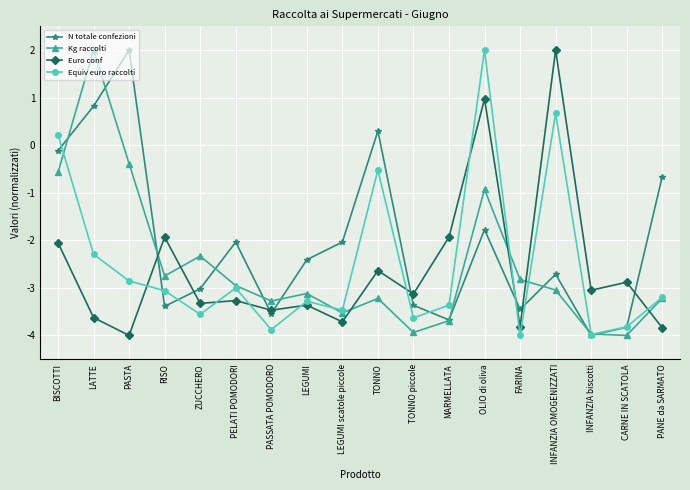

Reading right to left, what are all the values shown in this chart?

N totale confezioni: -0.7	-3.8	-4.0	-2.7	-3.5	-1.8	-3.7	-3.4	0.3	-2.0	-2.4	-3.5	-2.0	-3.0	-3.4	2.0	0.8	-0.1
Kg raccolti: -3.2	-4.0	-4.0	-3.0	-2.8	-0.9	-3.7	-3.9	-3.2	-3.5	-3.1	-3.3	-3.0	-2.3	-2.7	-0.4	2.0	-0.6
Euro conf: -3.8	-2.9	-3.1	2.0	-3.8	1.0	-1.9	-3.1	-2.6	-3.7	-3.4	-3.5	-3.3	-3.3	-1.9	-4.0	-3.6	-2.1
Equiv euro raccolti: -3.2	-3.8	-4.0	0.7	-4.0	2.0	-3.4	-3.6	-0.5	-3.5	-3.3	-3.9	-3.0	-3.6	-3.1	-2.9	-2.3	0.2